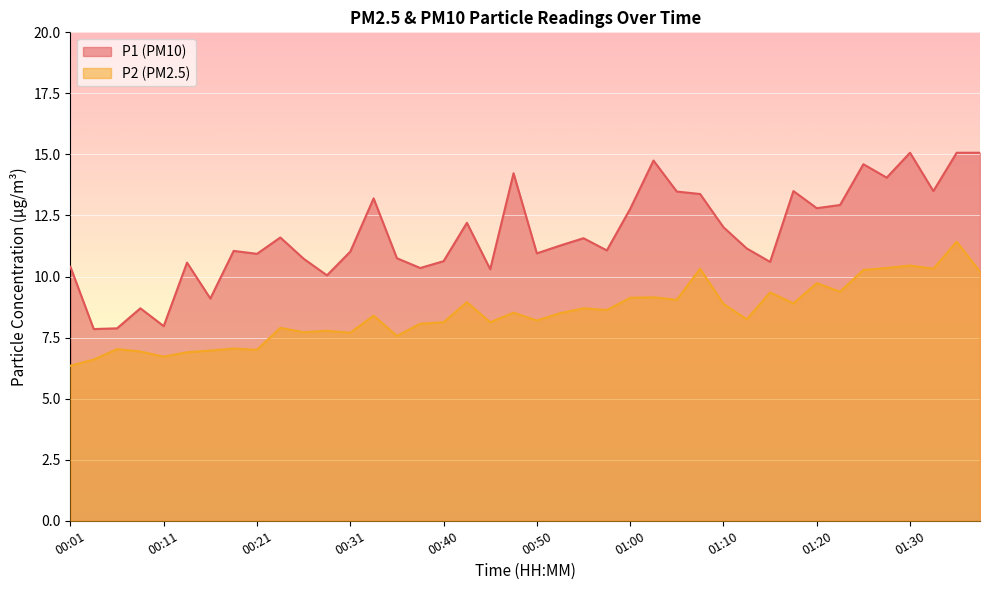

How many values in the P1 series are below 11?

16